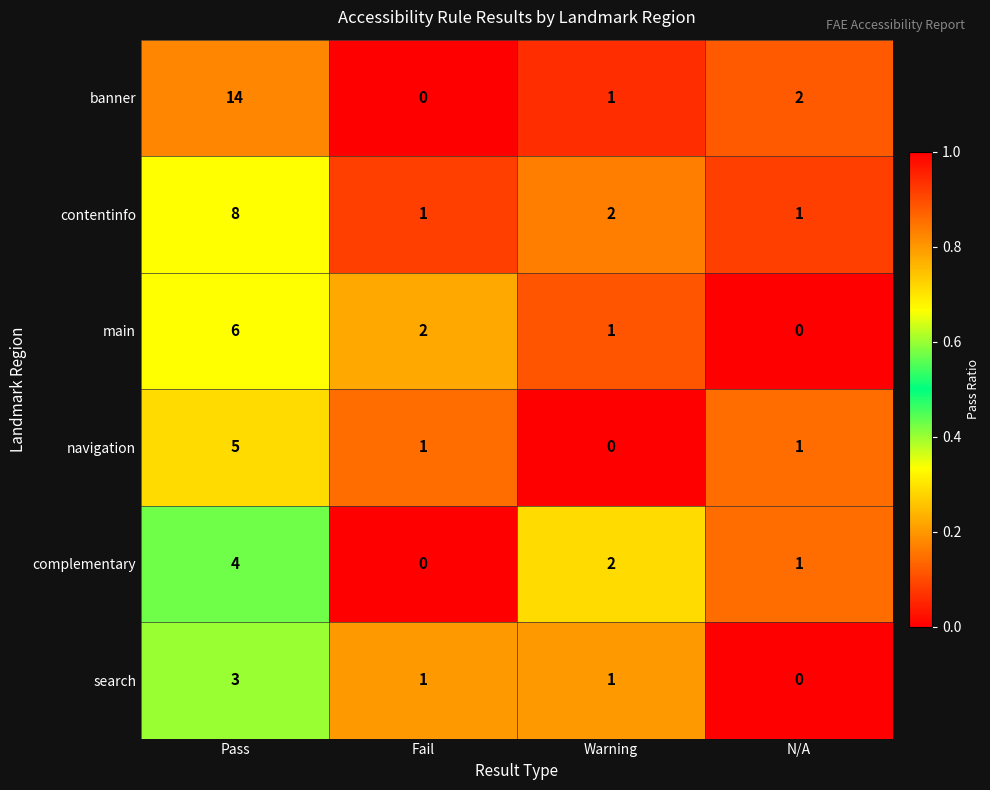

List the series in order of their peak value, lowest first.

search, complementary, navigation, main, contentinfo, banner